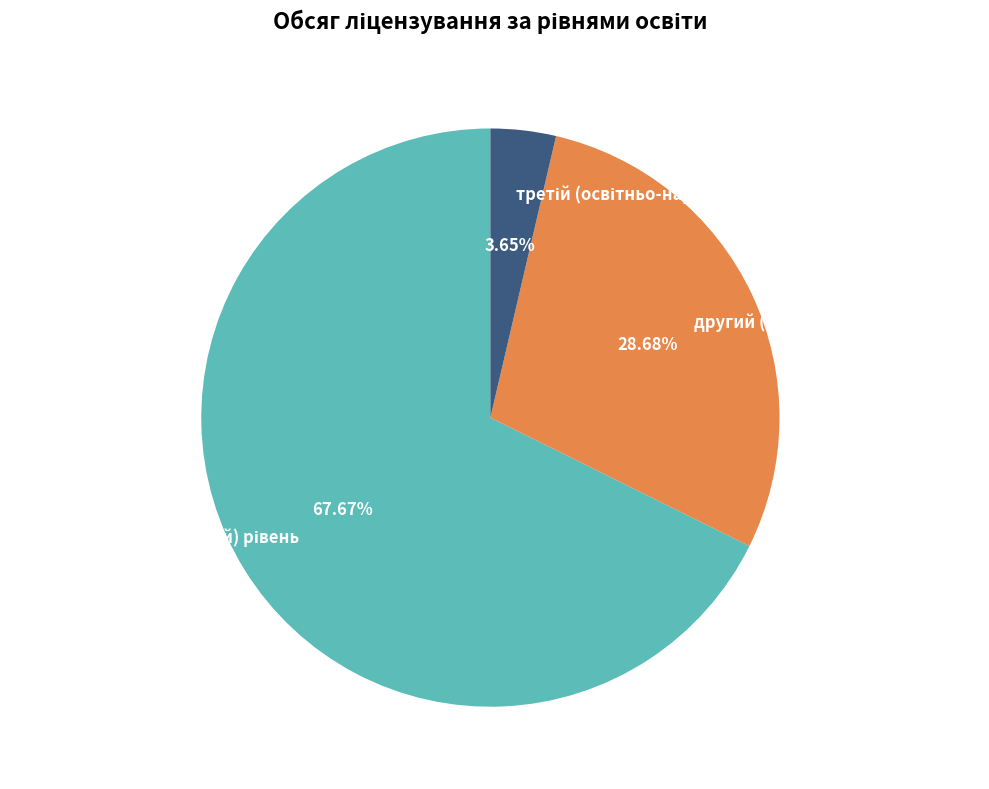

Is there a majority slice in this chart?

Yes